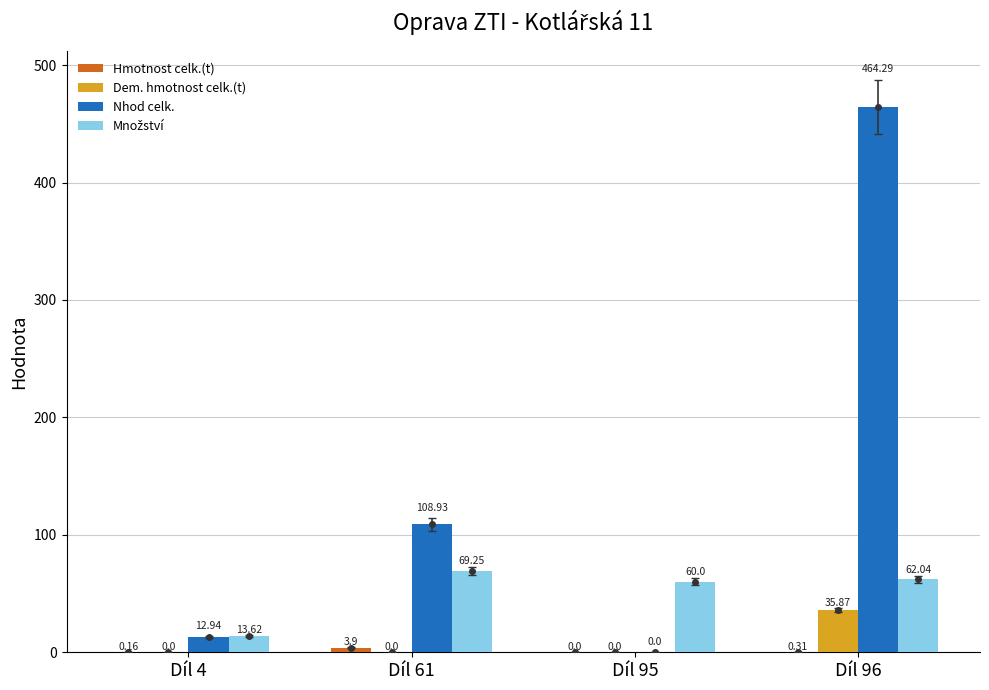

What is the sum of all Dem. hmotnost celk.(t) values?

35.9